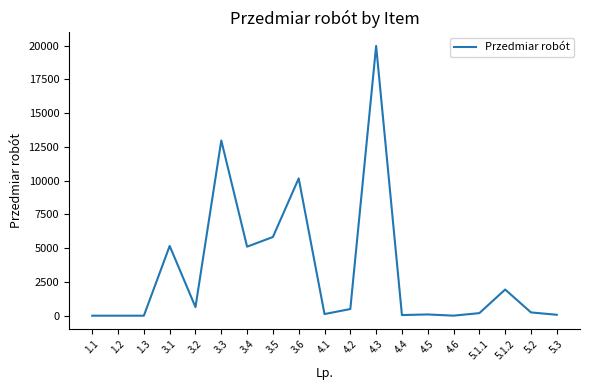

What position from the right is 3.5?

12